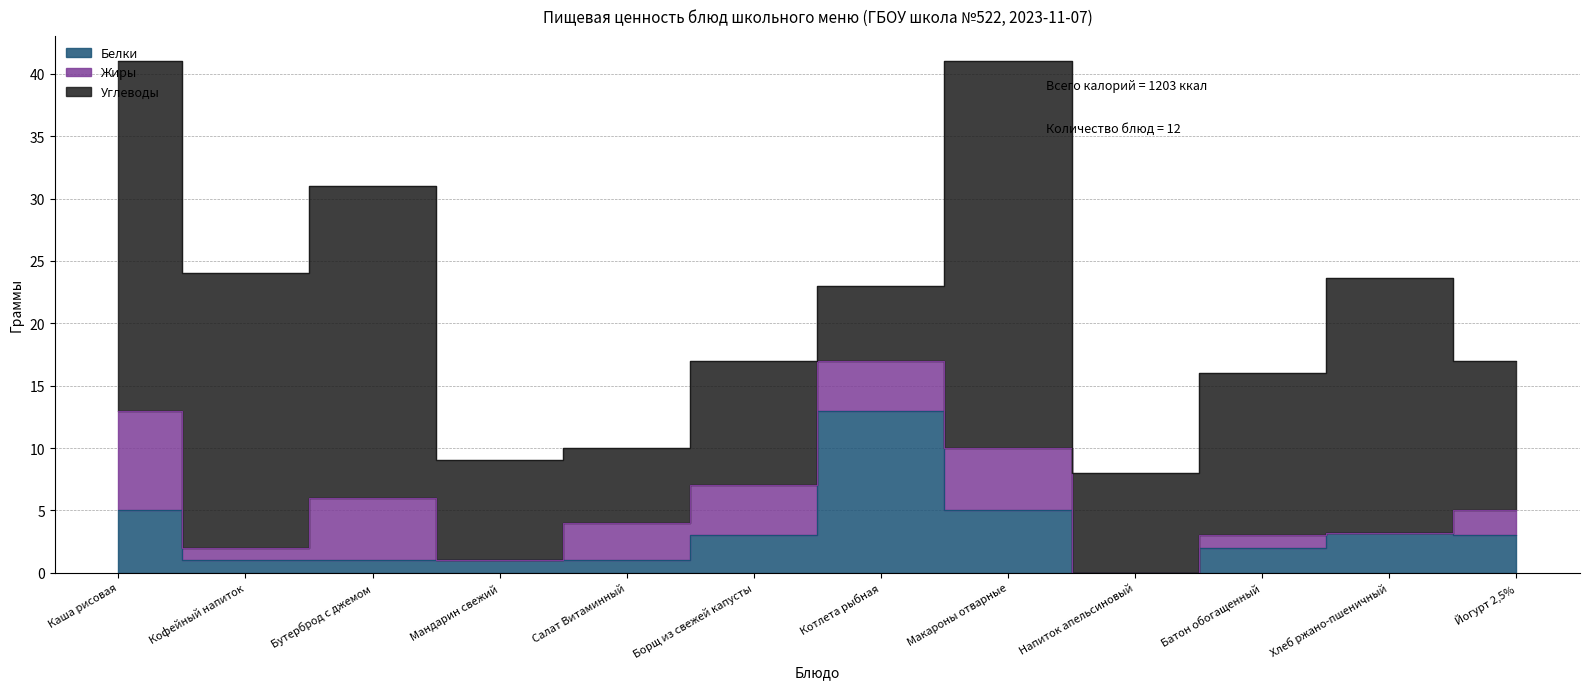

At how many categories does at least one series exceed 3?

12